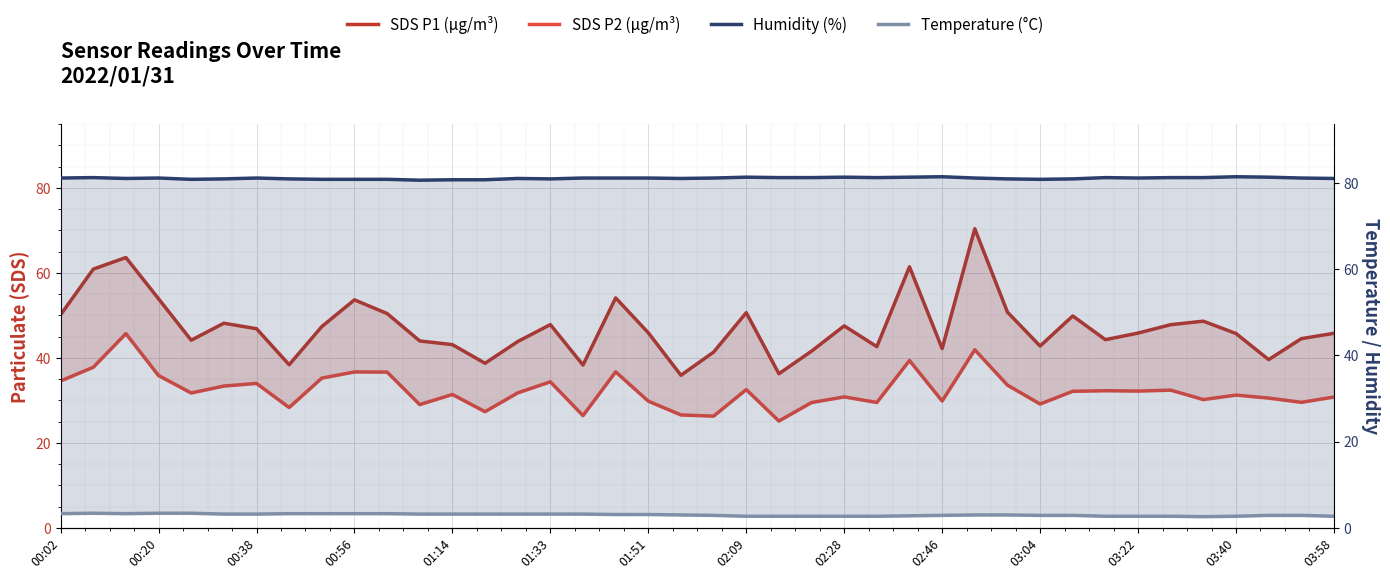

What is the sum of the SDS P1 (µg/m³) values at 22 and 21?

86.9